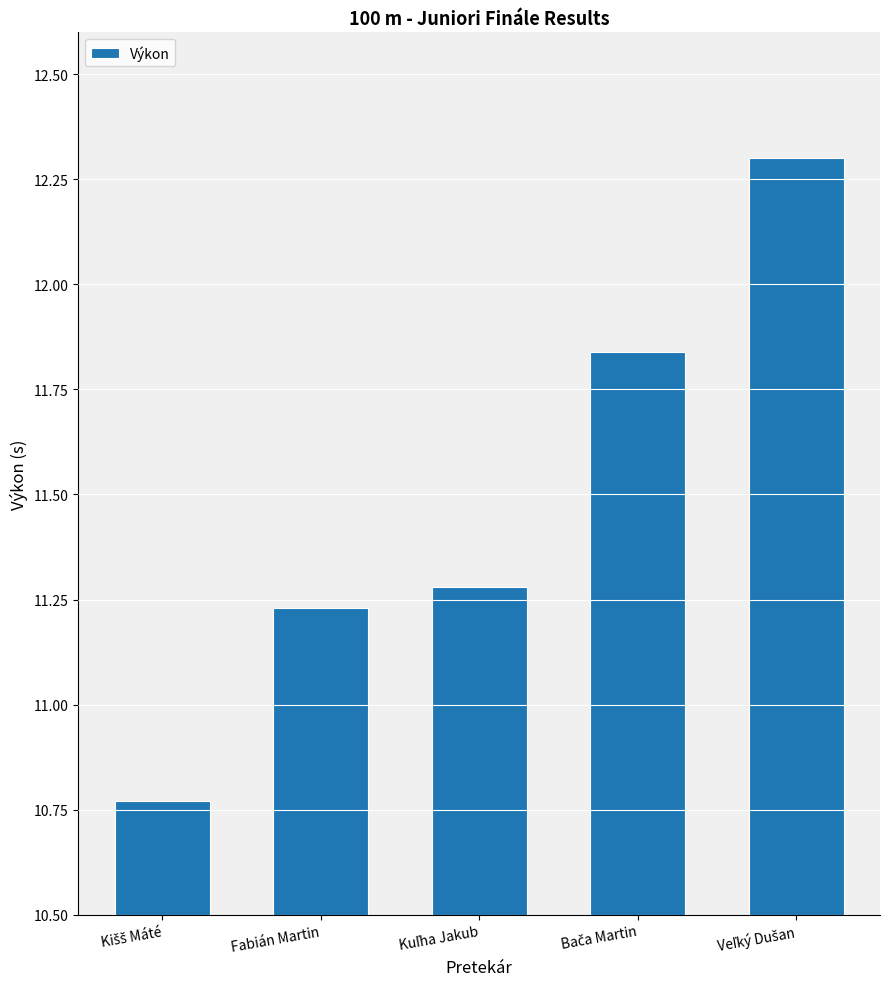

The chart shows a value of 2.2 at Fabián Martin. True or false?

False